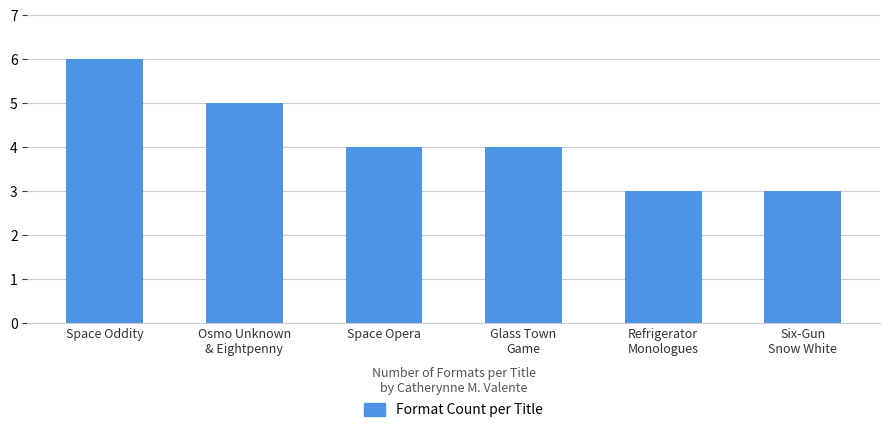

What is the maximum value shown in the chart?

6